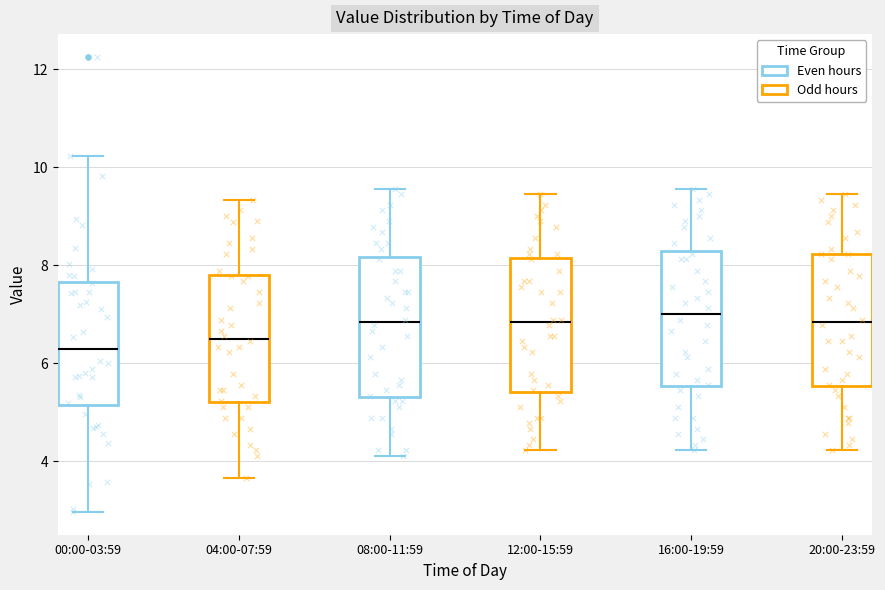

Where does the lower whisker of the box for 16:00-19:59 end on the y-axis? The values are not printed on the chart, so give them approximately, as read against the axis.

4.2